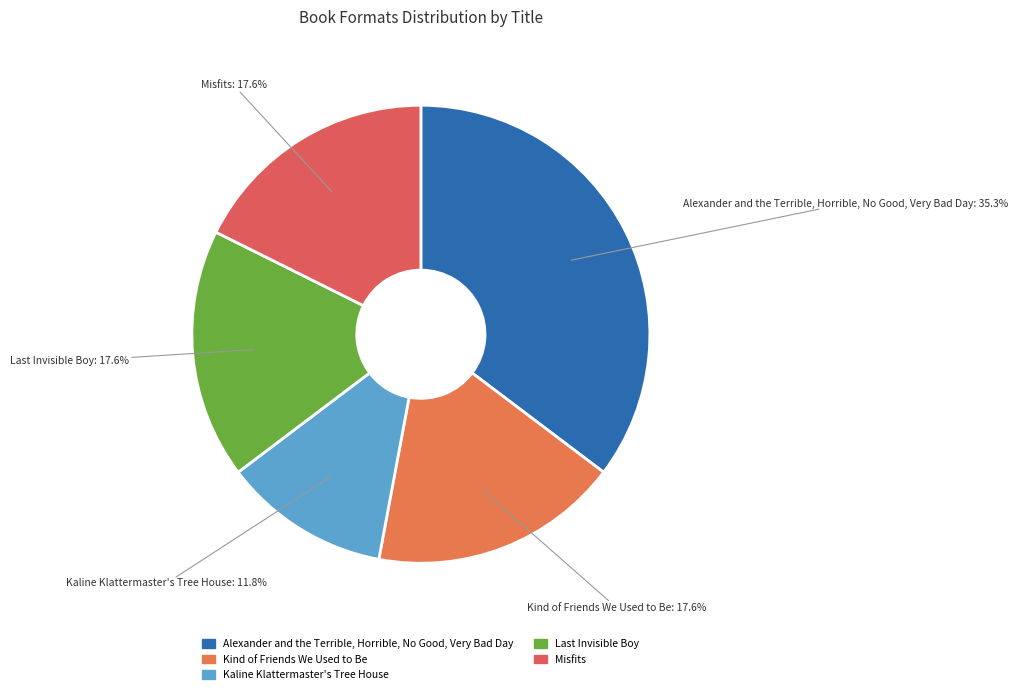

To the nearest percent, what portion does Misfits represent?

18%